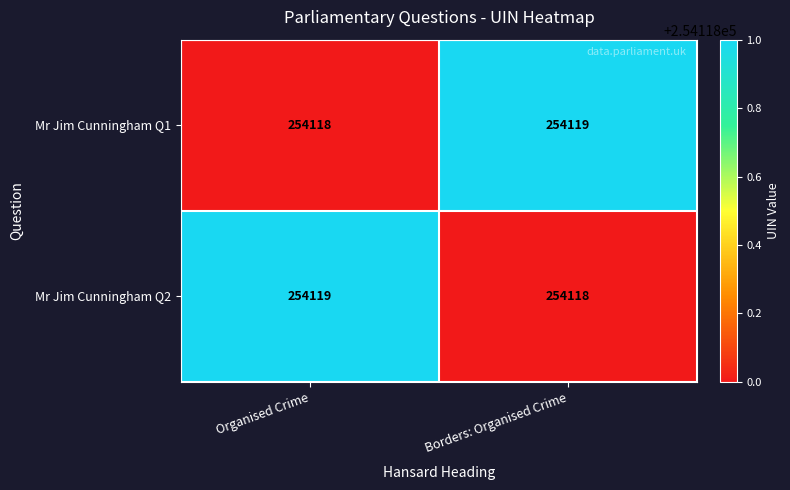

Reading left to right, extract all data points from this chart.

Mr Jim Cunningham Q1: Organised Crime=254118	Borders: Organised Crime=254119
Mr Jim Cunningham Q2: Organised Crime=254119	Borders: Organised Crime=254118